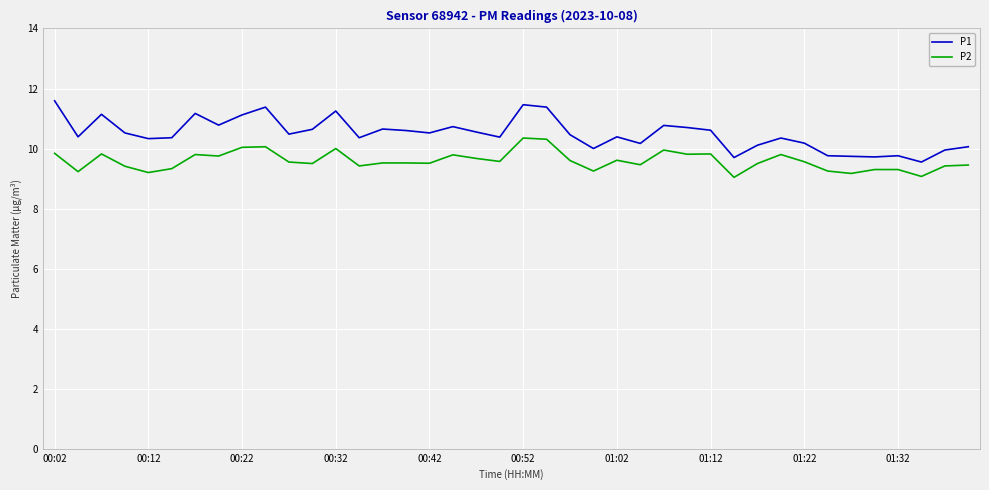

What is the difference between the maximum and minimum values in the P2 series?

1.3